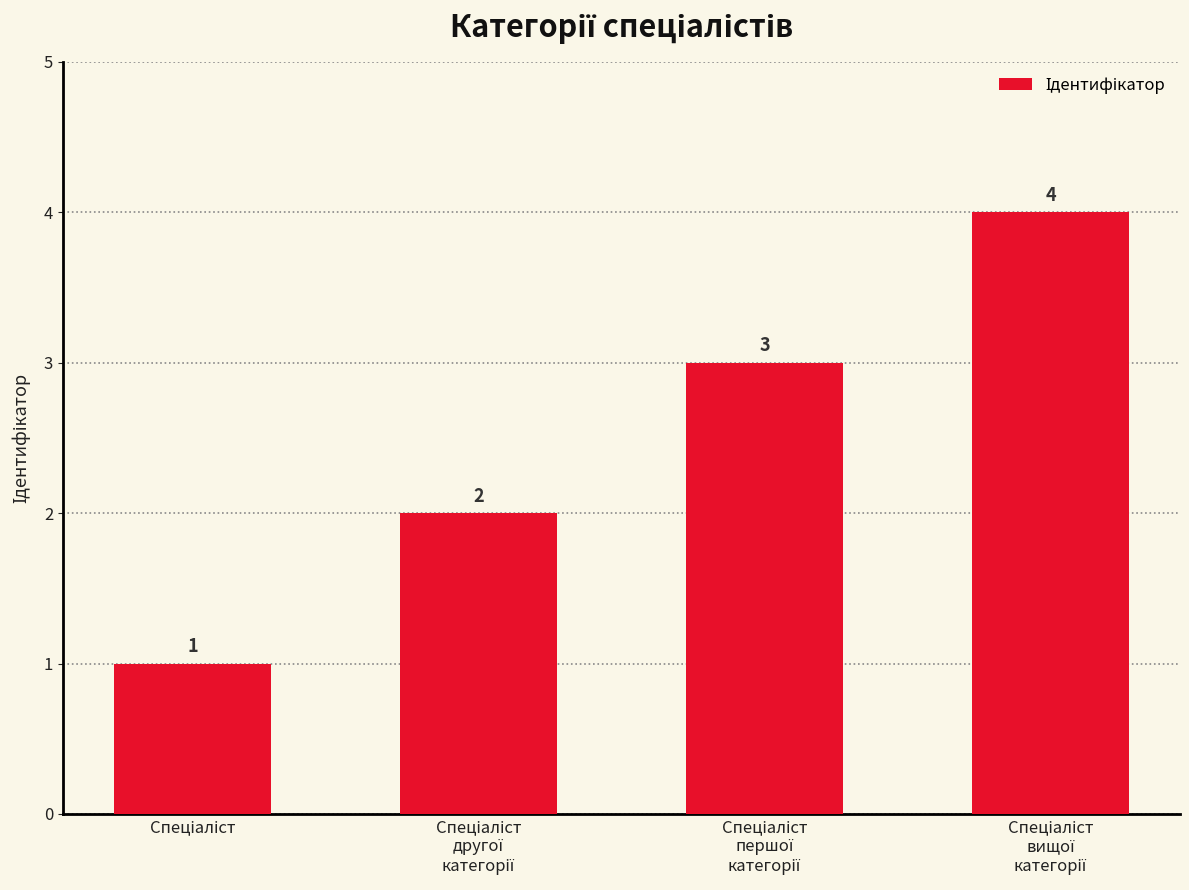

What is the maximum value shown in the chart?

4